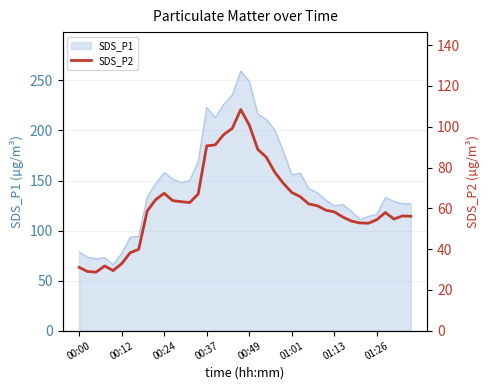

True or false: SDS_P1 has a value of 124.8 at 01:13.

True